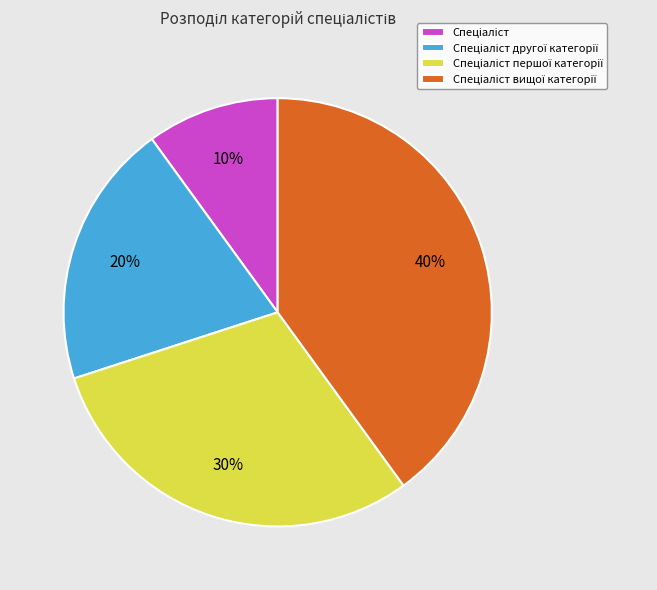

To the nearest percent, what is the difference between the largest and smallest slice percentages?

30%